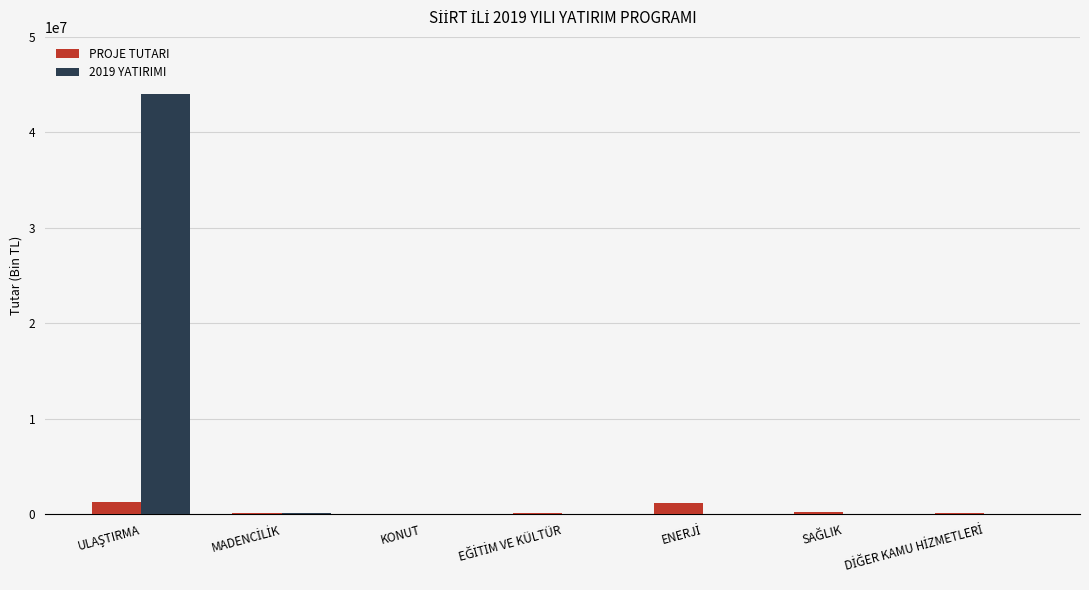

What is the highest value of the PROJE TUTARI series?

1288148